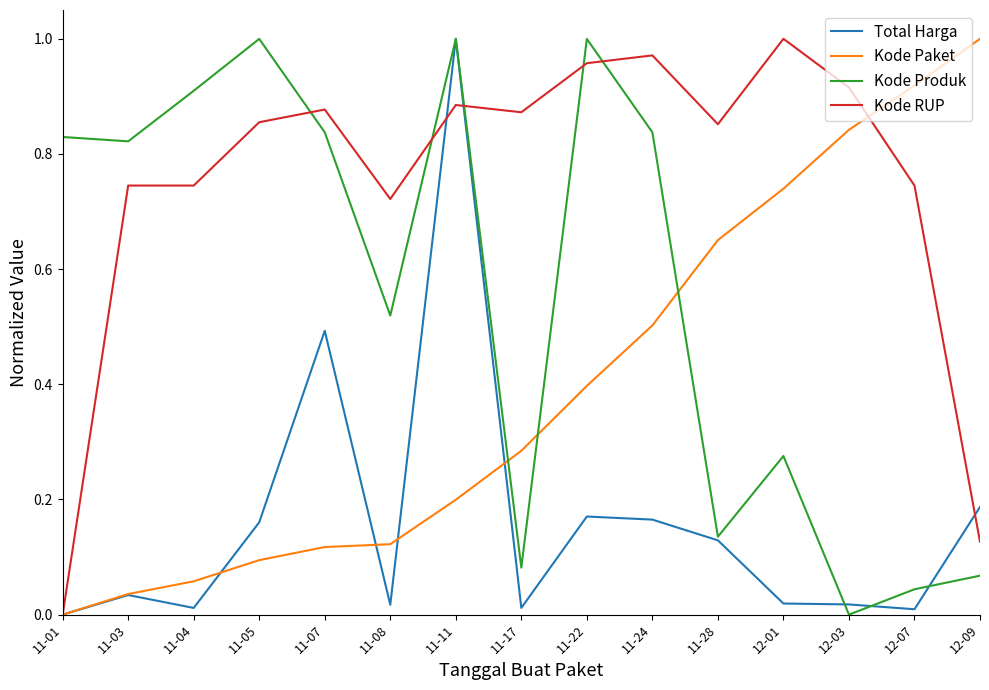

Rank the series by their average value, from highest to lowest.

Kode RUP, Kode Produk, Kode Paket, Total Harga